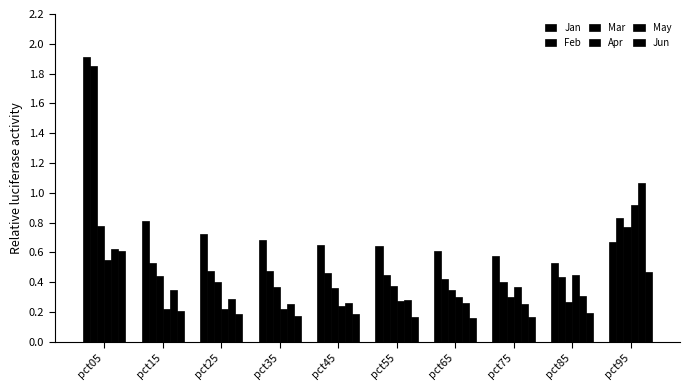

Rank the series at pct95 from highest to lowest value.

May, Apr, Feb, Mar, Jan, Jun